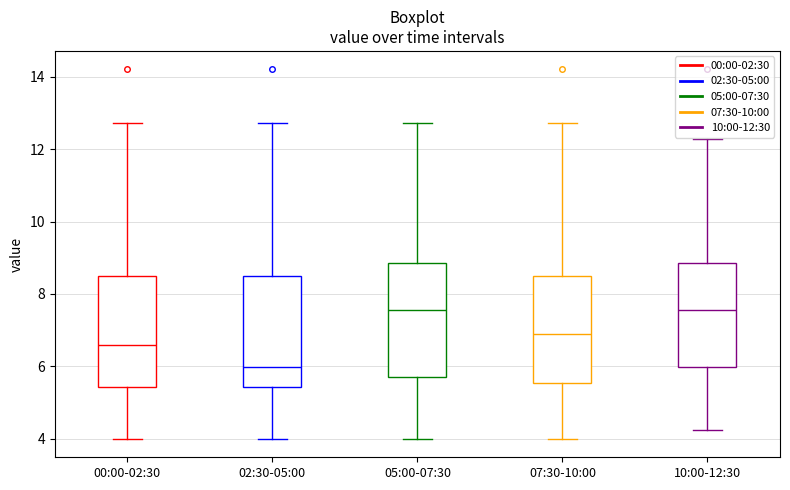

Reading left to right, transcribe this box plot: for each box, give where its median line is, the range the box spans, and where its two whiskers end, as read against the y-axis. The values are not printed on the chart, so give them approximately, as read against the axis.

00:00-02:30: median 6.6, box 5.4 to 8.4, whiskers 4.0 to 12.8
02:30-05:00: median 6.0, box 5.4 to 8.4, whiskers 4.0 to 12.8
05:00-07:30: median 7.6, box 5.8 to 8.8, whiskers 4.0 to 12.8
07:30-10:00: median 6.8, box 5.6 to 8.4, whiskers 4.0 to 12.8
10:00-12:30: median 7.6, box 6.0 to 8.8, whiskers 4.2 to 12.2